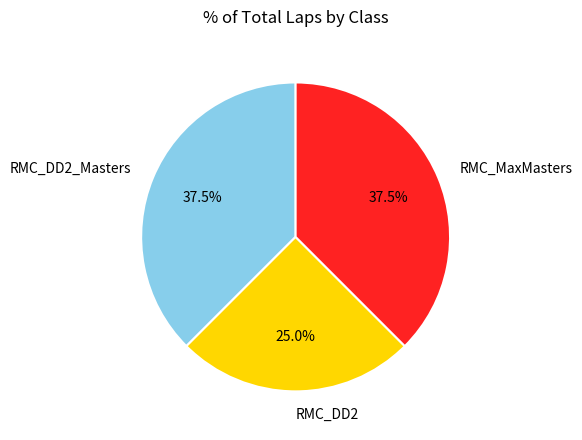

Which has a higher value, RMC_MaxMasters or RMC_DD2?

RMC_MaxMasters